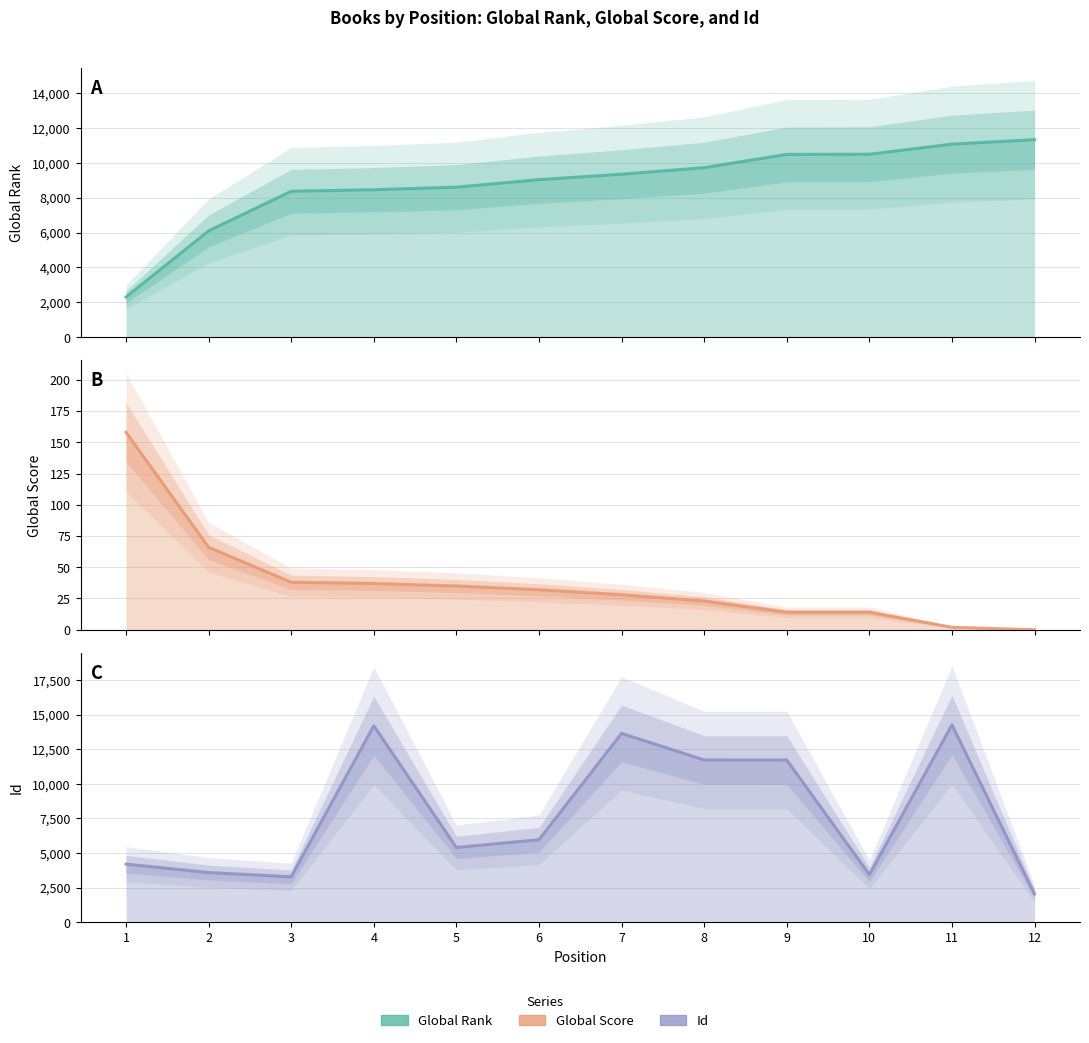

How many series are shown in this chart?

3